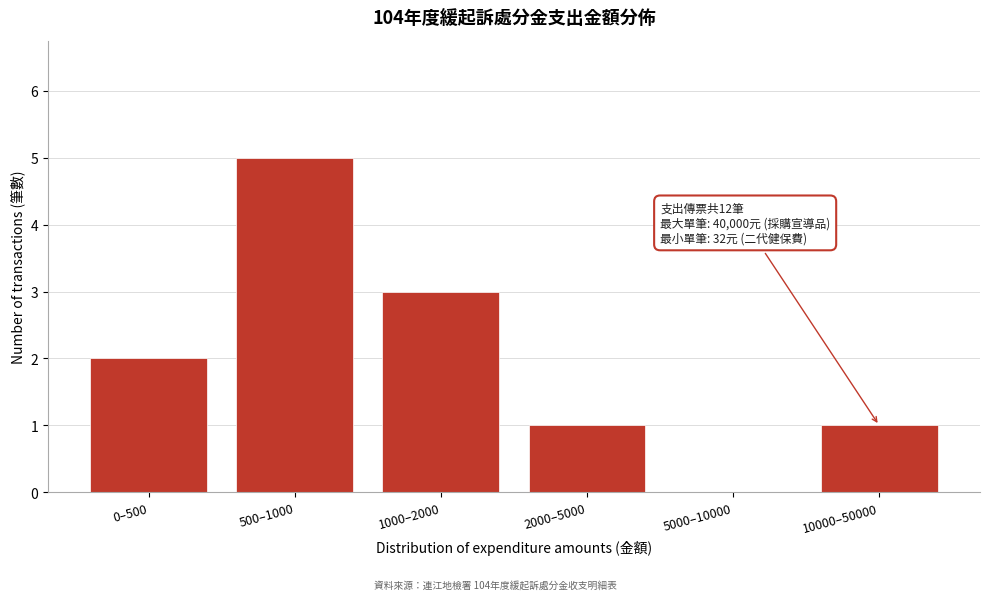

Reading left to right, what are all the values shown in this chart?

0–500=2	500–1000=5	1000–2000=3	2000–5000=1	5000–10000=0	10000–50000=1